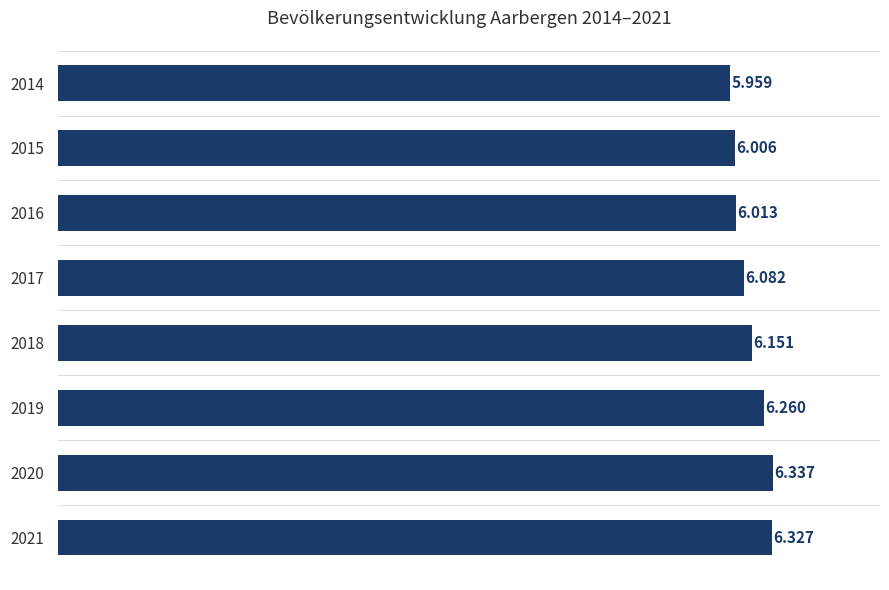

How many bars are there in total?

8